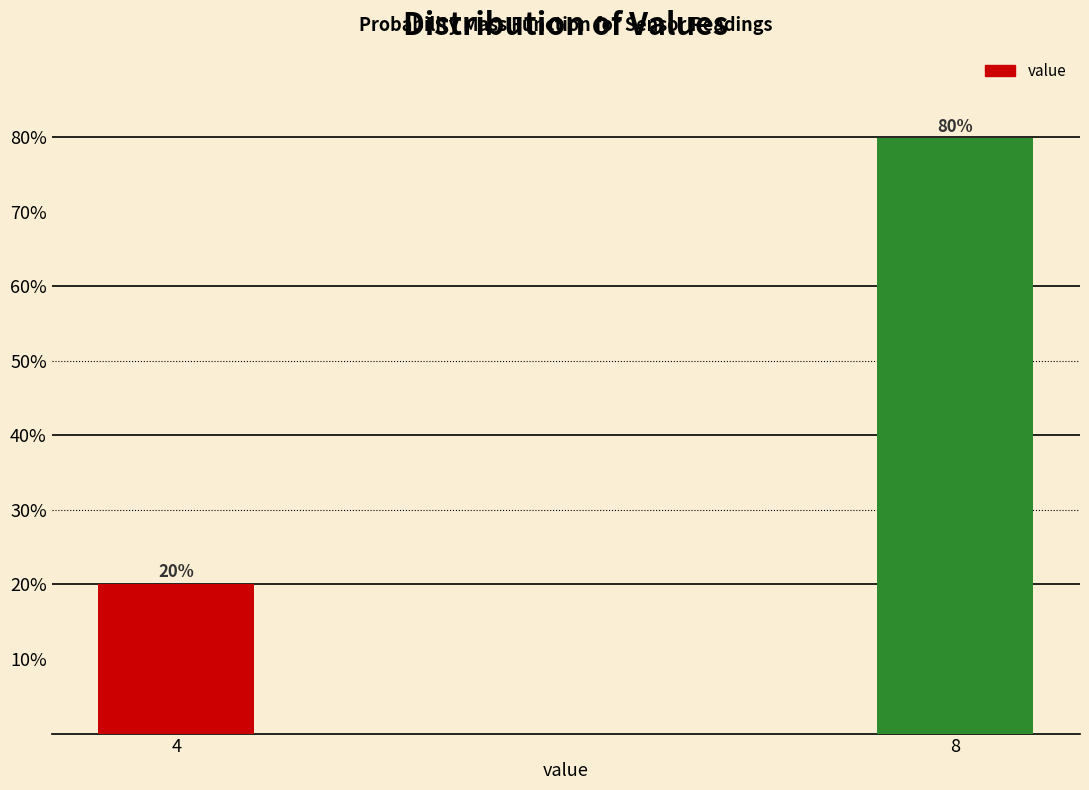

List the labels in order of value, largest first.

8, 4